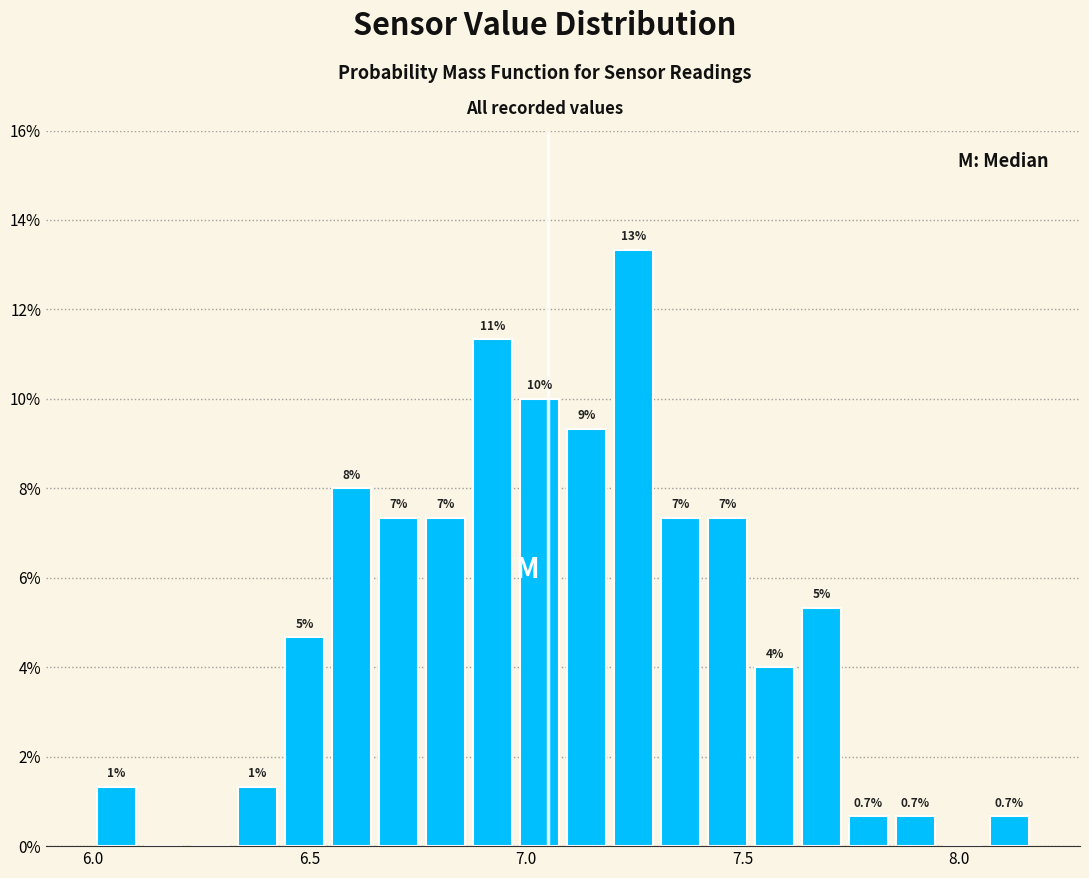

Around what value on the x-axis is the tallest bar? Give the approximate position of its centre, as read against the axis.

7.25